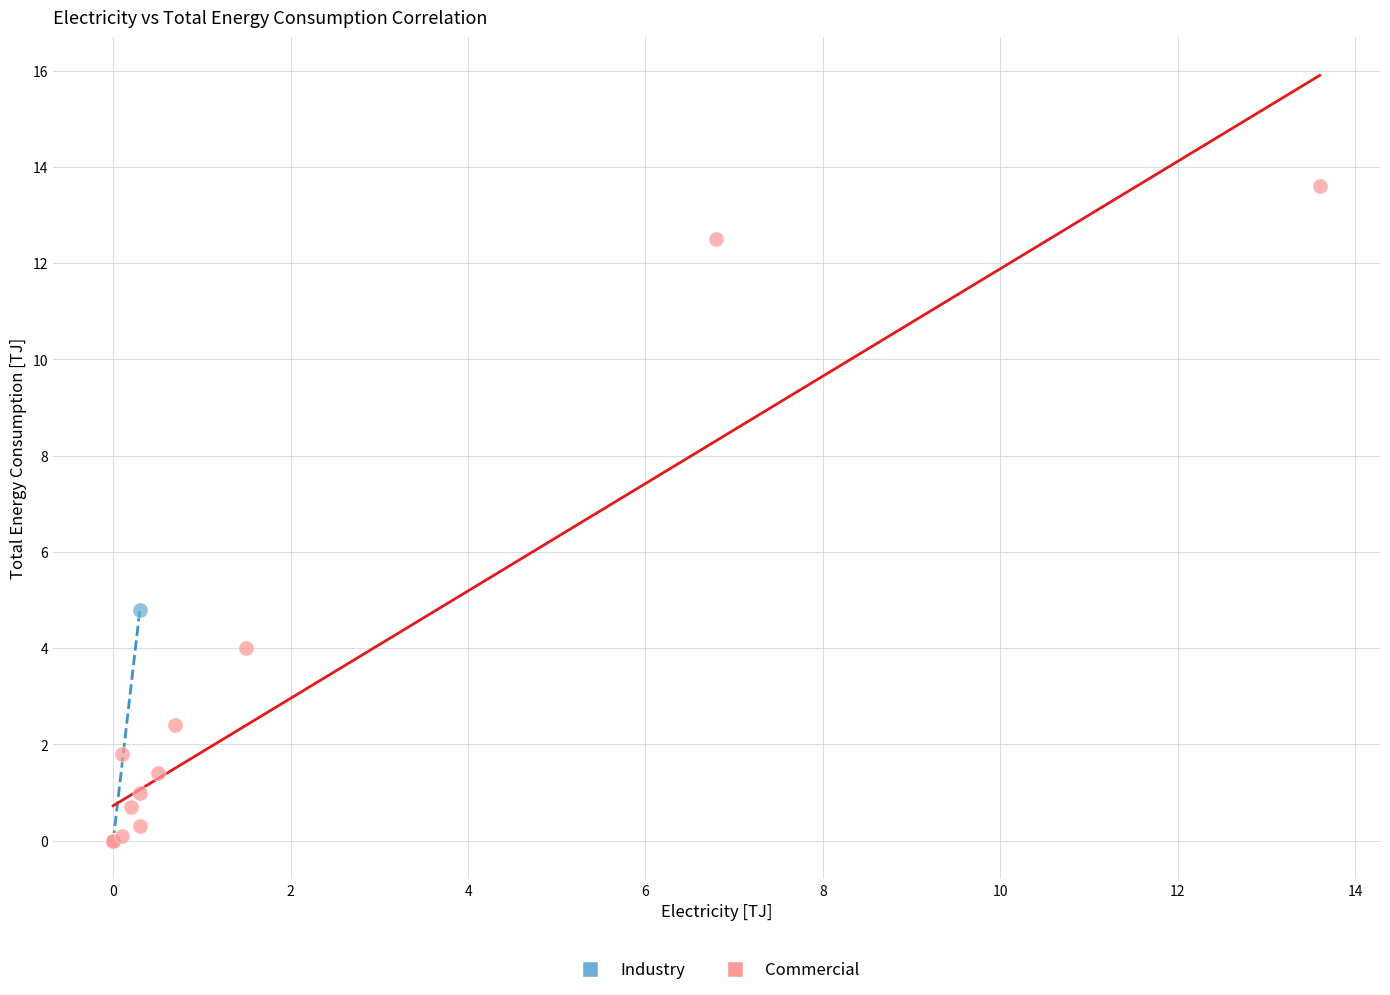

Which series has the widest spread of Y values?

Commercial